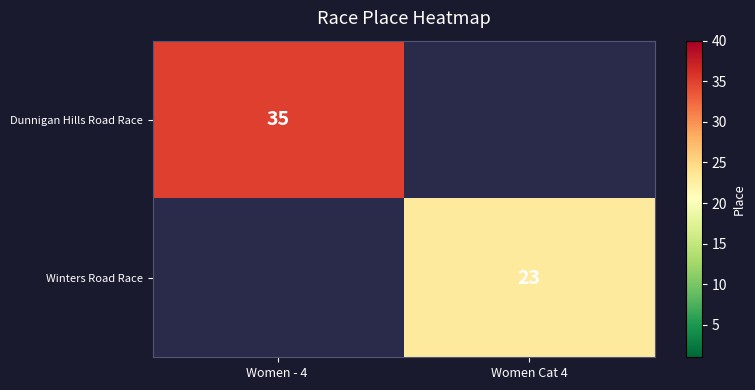

The Dunnigan Hills Road Race series shows 35 at Women - 4 . True or false?

True